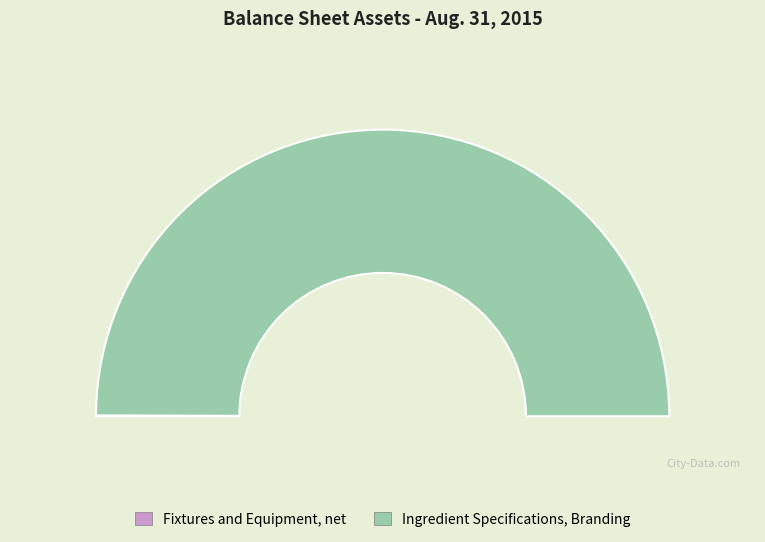

What percentage is the Ingredient Specifications, Branding slice, to the nearest percent?

100%